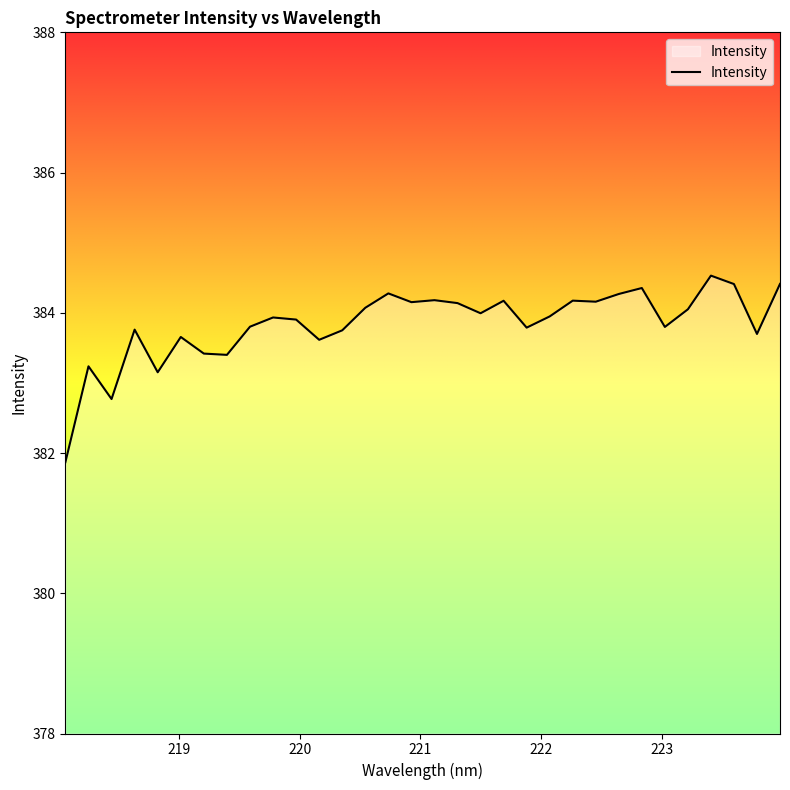

What is the difference between the maximum and minimum values?

2.7